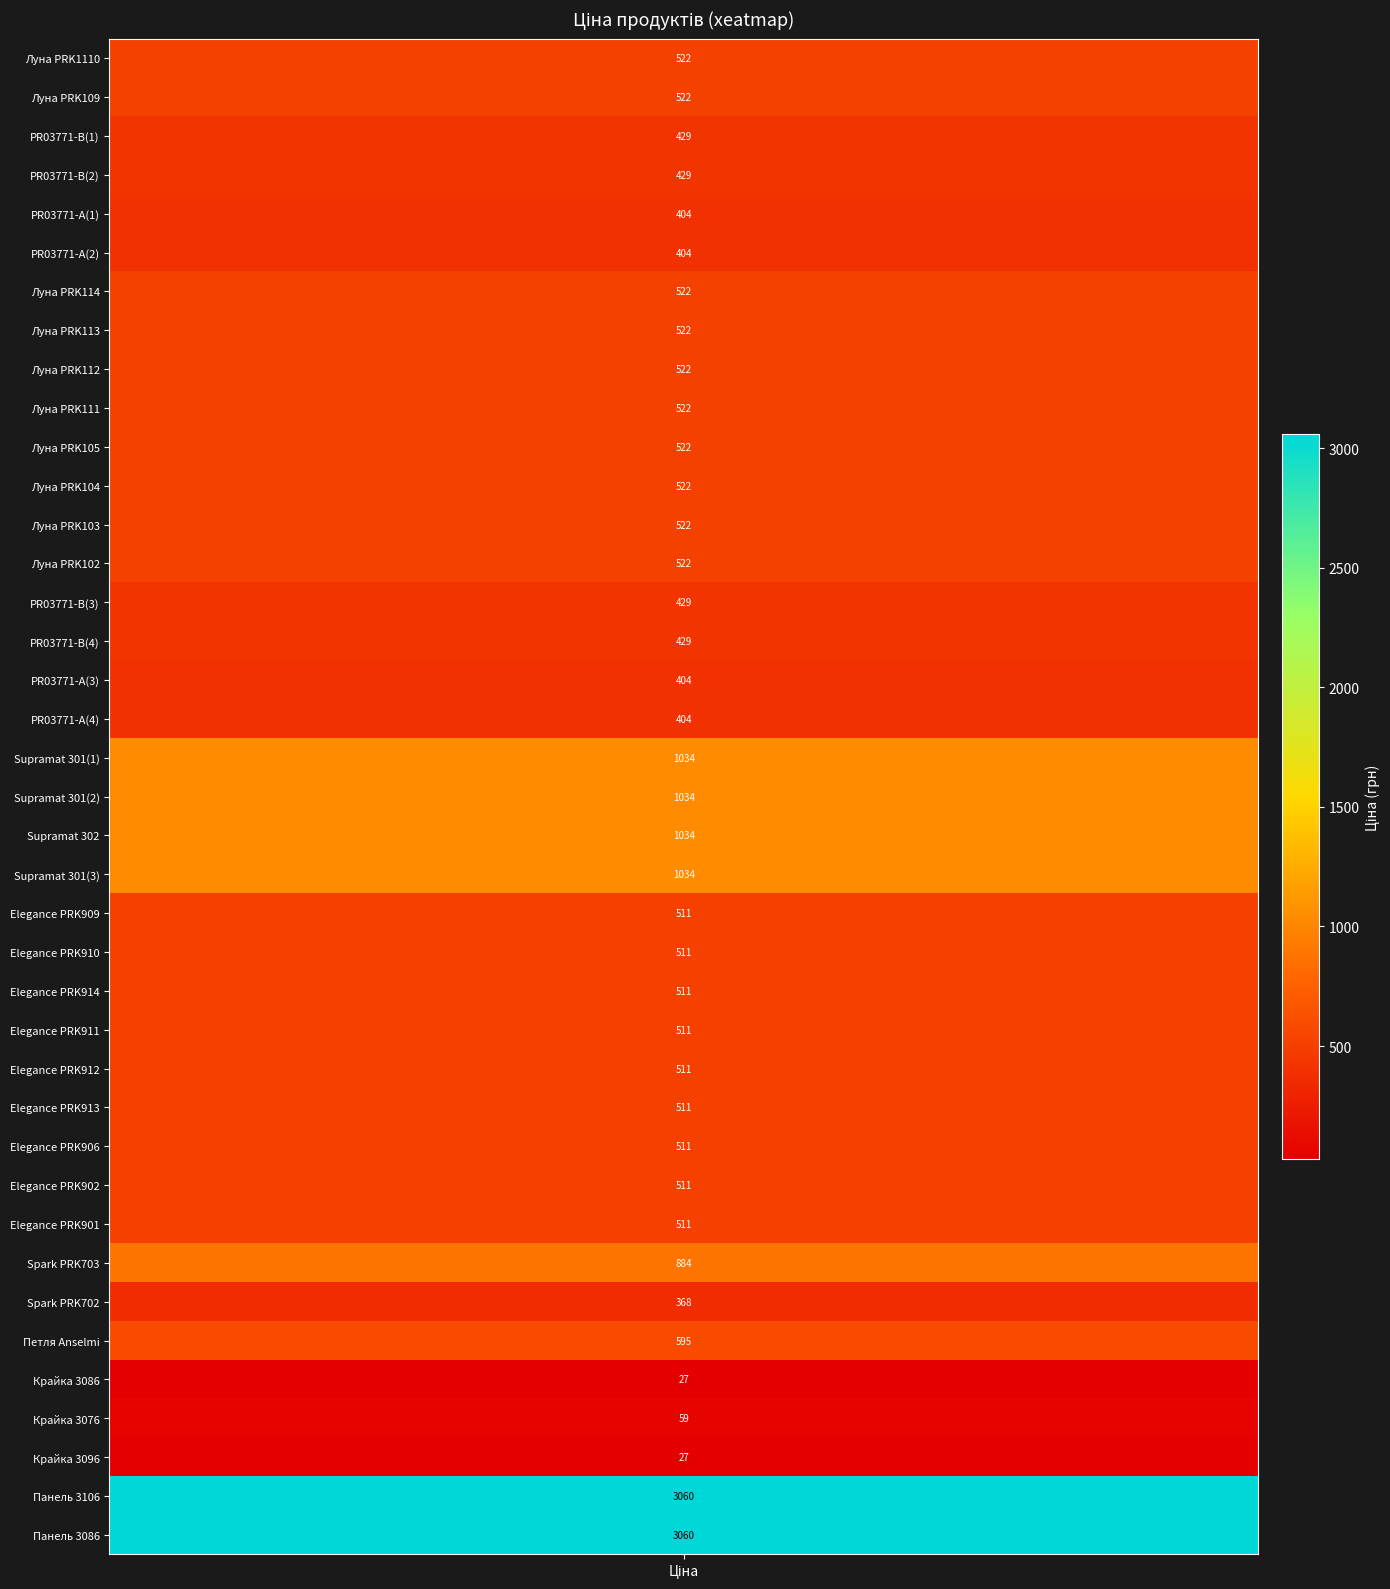

Rank the categories by value from lowest to highest.

34, 36, 35, 32, 4, 5, 16, 17, 2, 3, 14, 15, 22, 23, 24, 25, 26, 27, 28, 29, 30, 0, 1, 6, 7, 8, 9, 10, 11, 12, 13, 33, 31, 18, 19, 20, 21, 37, 38